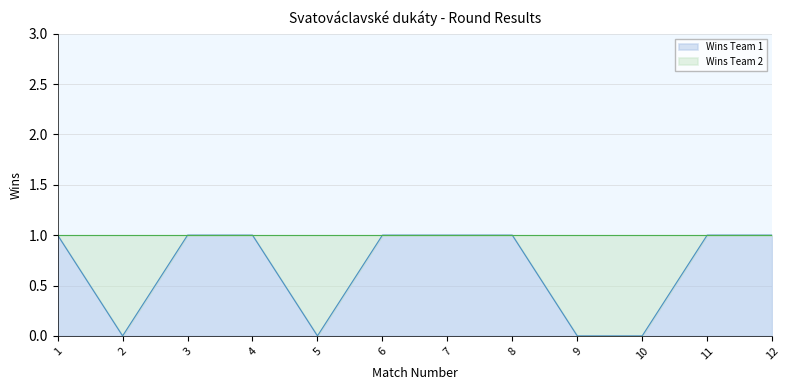

Where is the data nearest to the value 0?

2